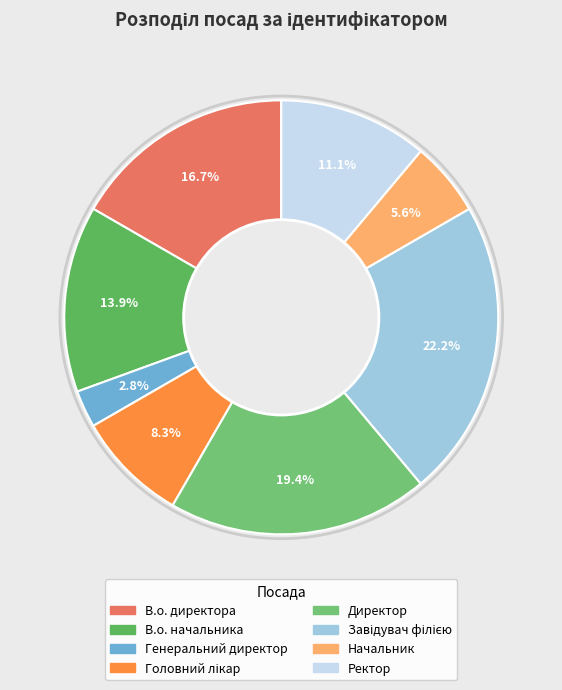

Which slice is the smallest?

Генеральний директор